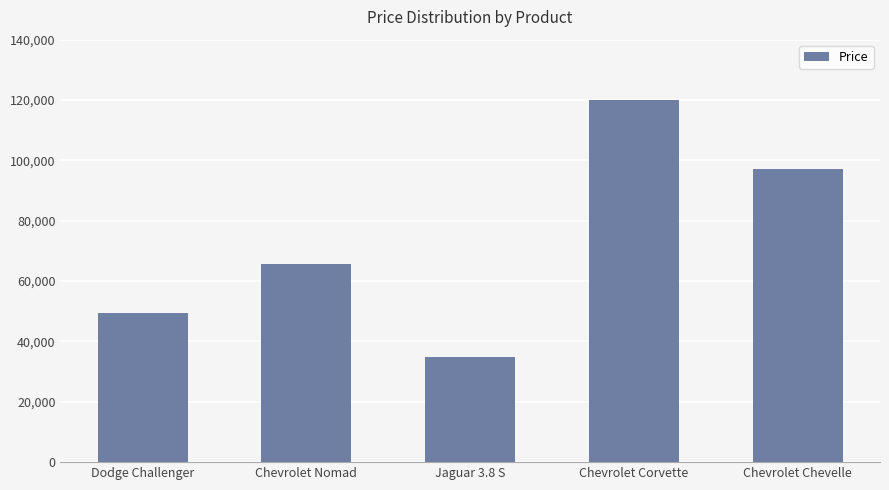

Rank the categories by value from highest to lowest.

Chevrolet Corvette, Chevrolet Chevelle, Chevrolet Nomad, Dodge Challenger, Jaguar 3.8 S